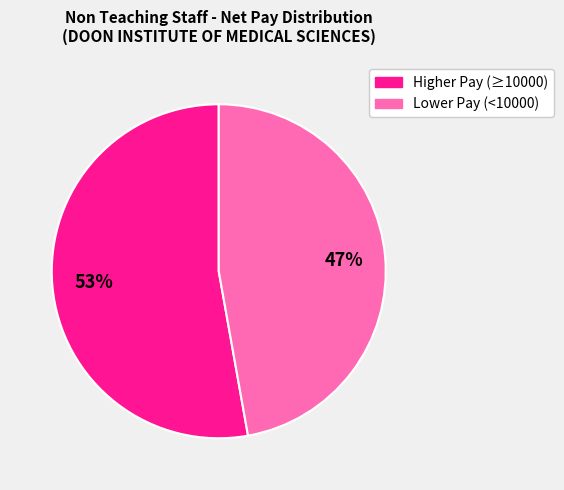

To the nearest percent, what is the difference between the largest and smallest slice percentages?

6%